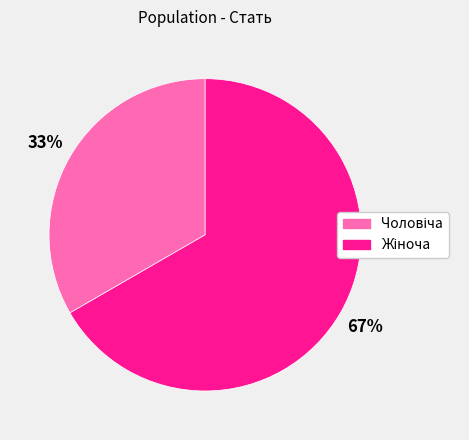

Is there a majority slice in this chart?

Yes